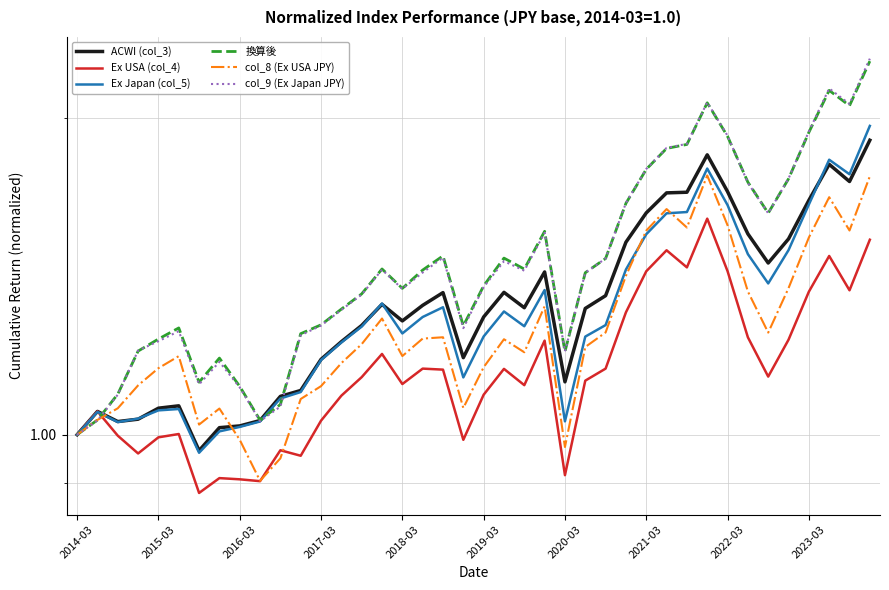

Which series has the largest range (max minus min)?

col_9 (Ex Japan JPY)